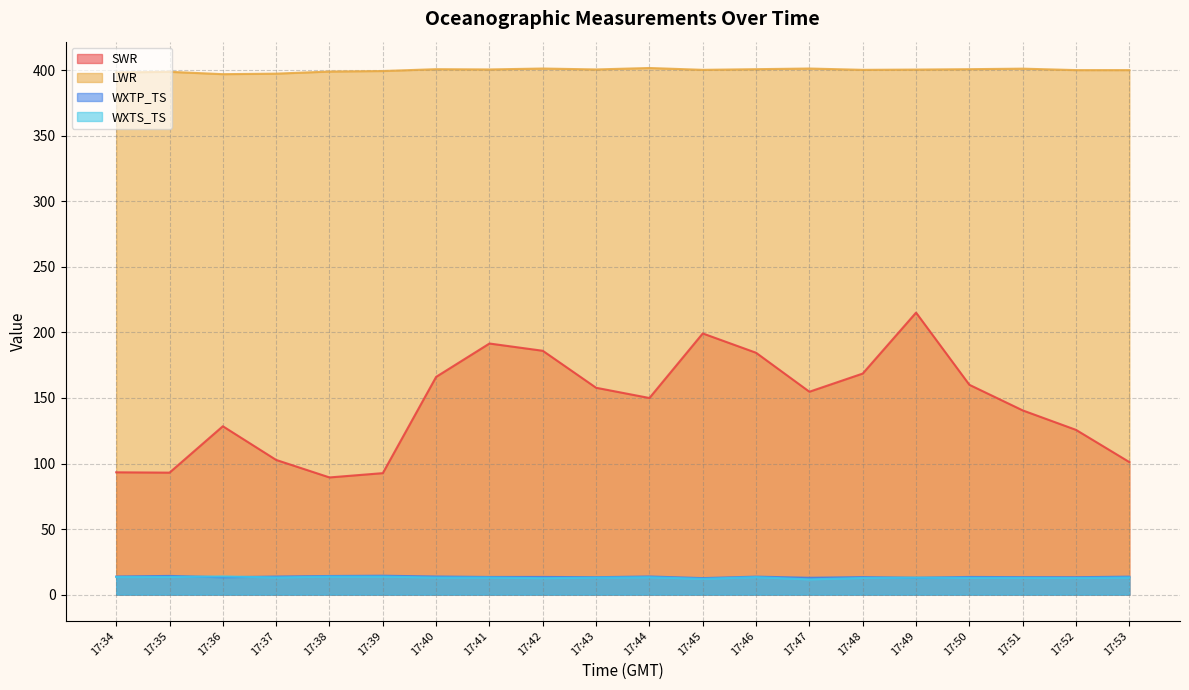

What is the sum of the SWR values at 17:53 and 17:44?

251.1